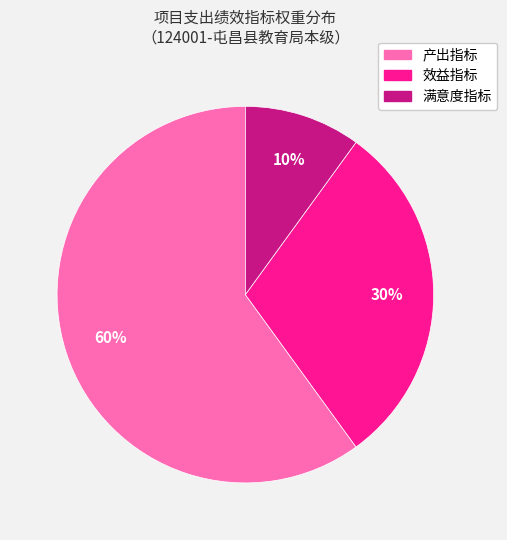

How many segments does this pie chart have?

3